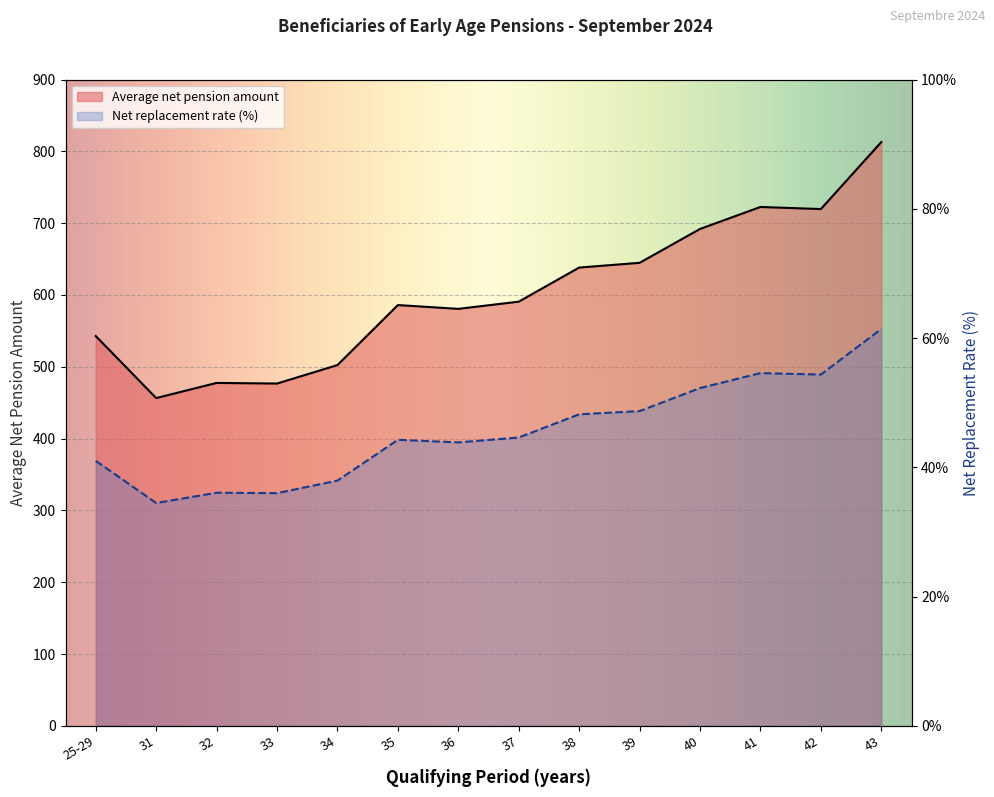

What is the sum of all Net replacement rate values?

637.7